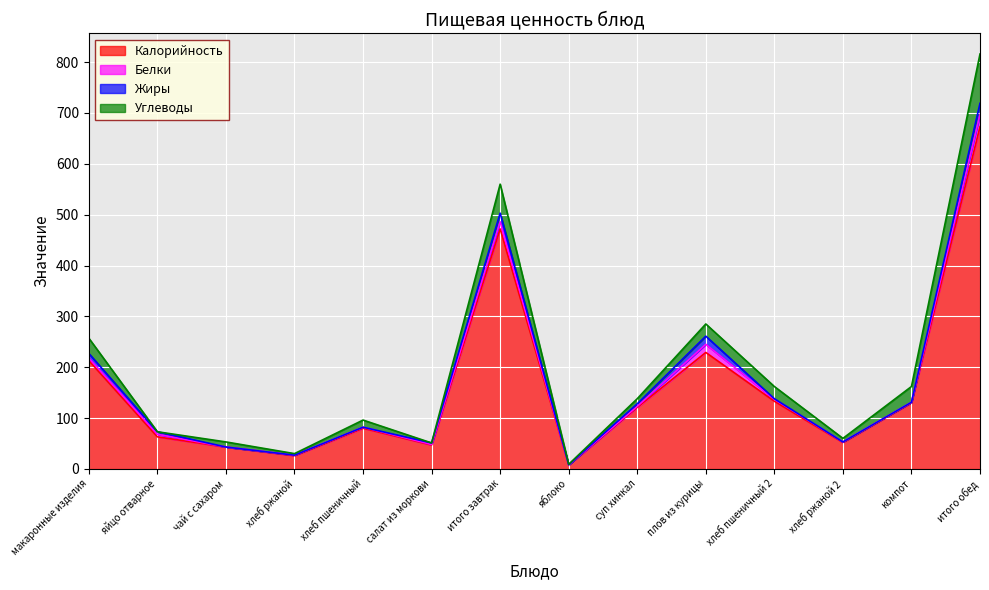

What is the label of the 10th point from the right?

хлеб пшеничный